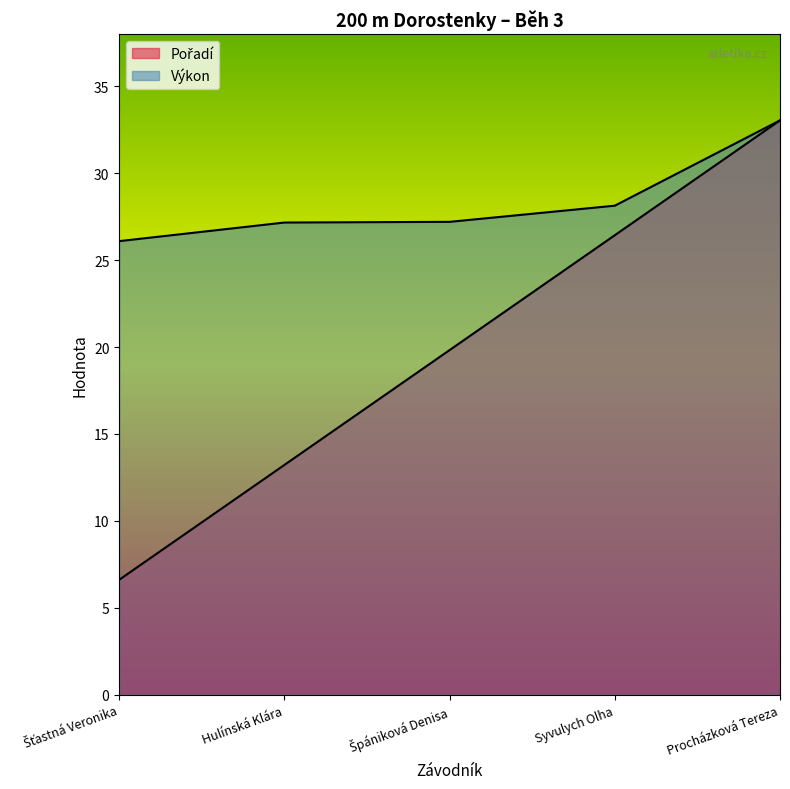

Which series changed the most between Špániková Denisa and Procházková Tereza?

Pořadí